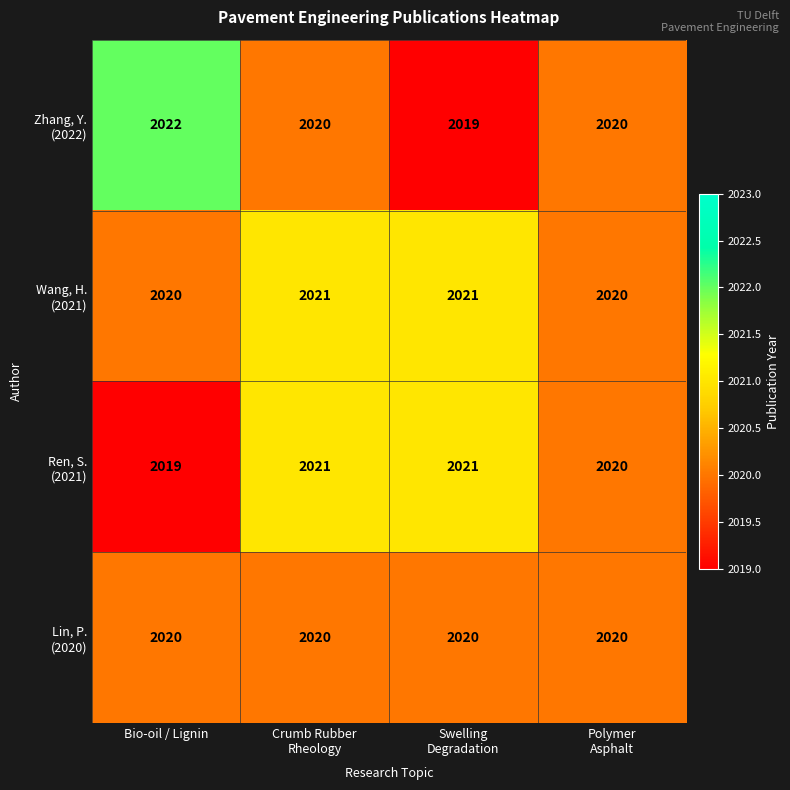

What is the maximum value shown in the chart?

2022